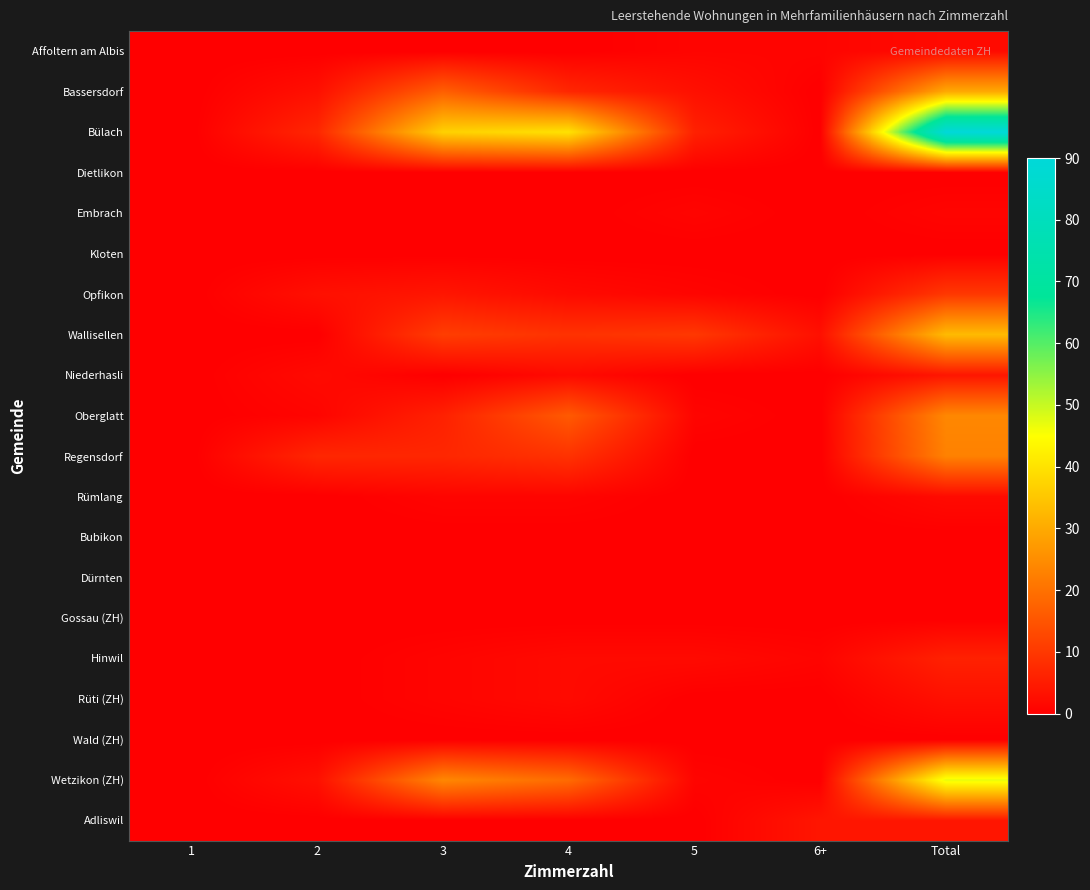

What is the spread (max minus min) of values at 2?

7